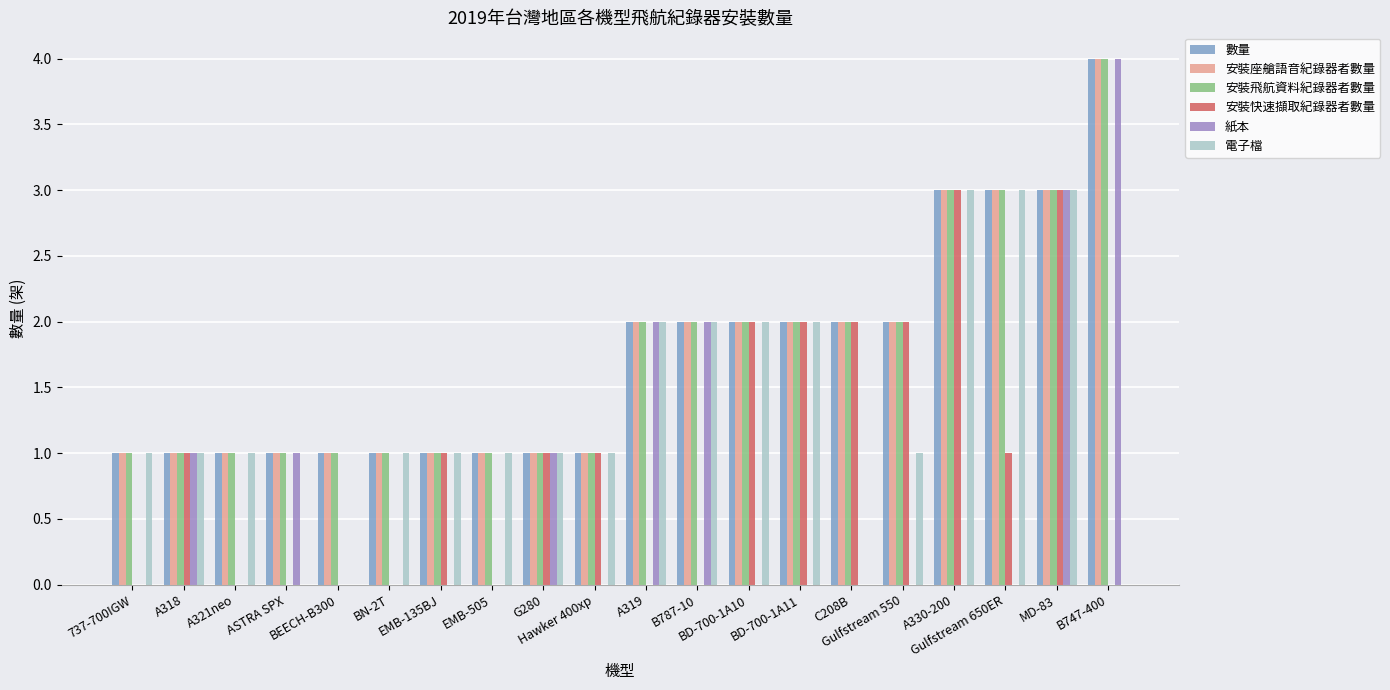

Is it true that 安裝飛航資料紀錄器者數量 equals 5 at MD-83?

False